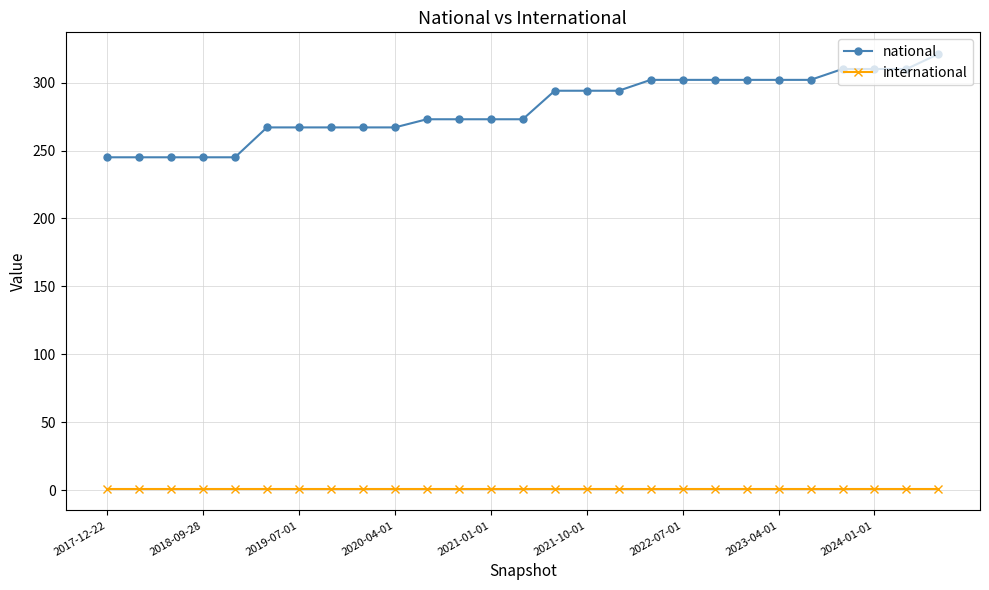

Rank the series by their maximum value, from lowest to highest.

international, national